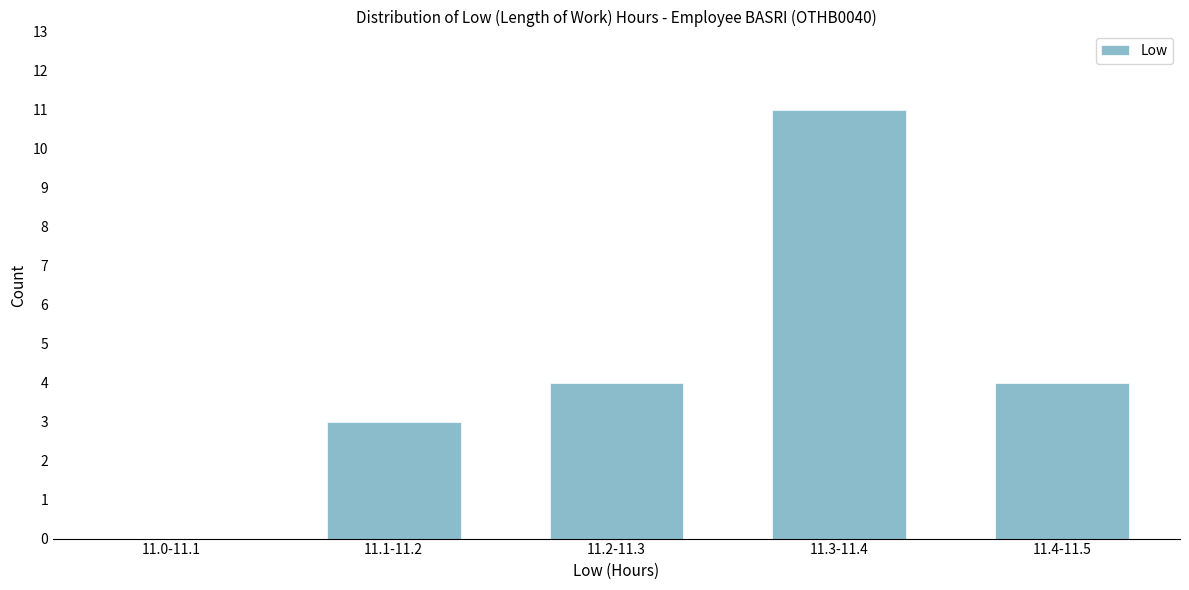

Reading left to right, extract all data points from this chart.

11.0-11.1=0	11.1-11.2=3	11.2-11.3=4	11.3-11.4=11	11.4-11.5=4